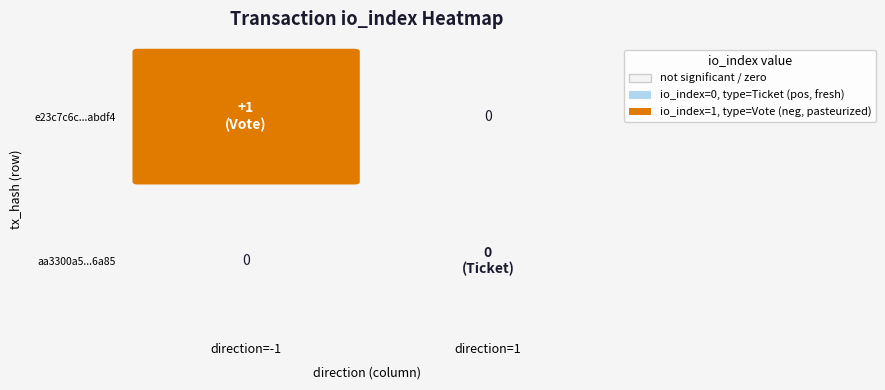

List the labels in order of e23c7c6c2550267276d4bd2f4a36394d08abdf4 value, smallest first.

1, -1